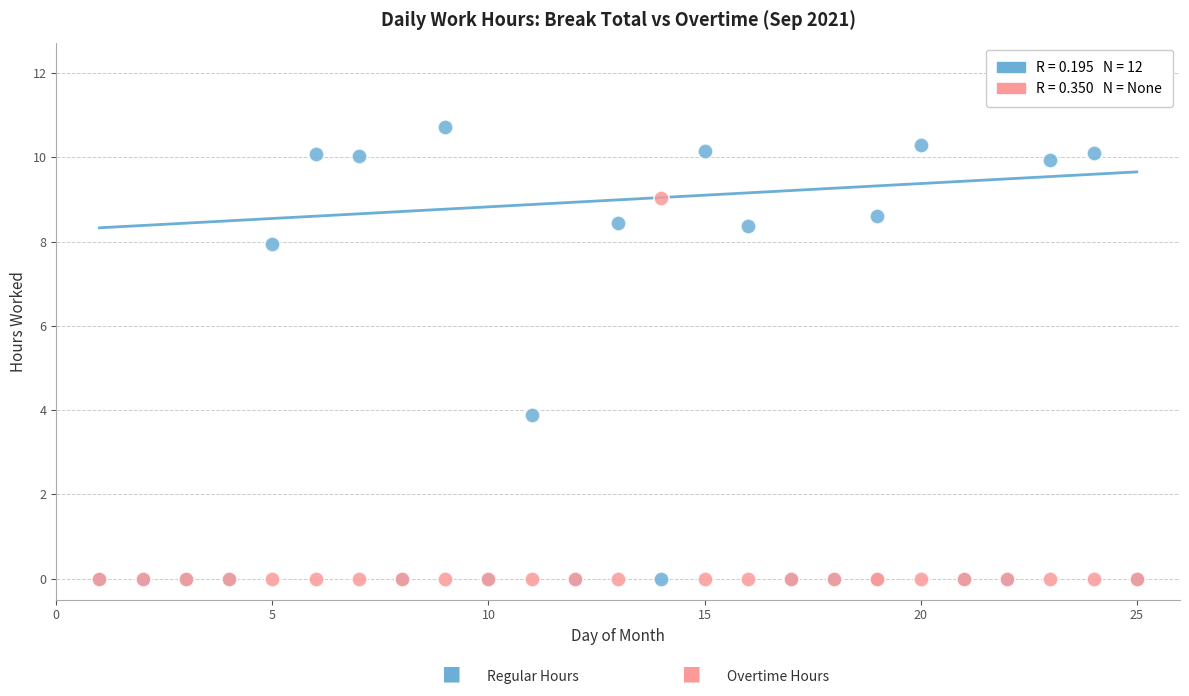

Across all series, what Y value is closest to 5?

3.9